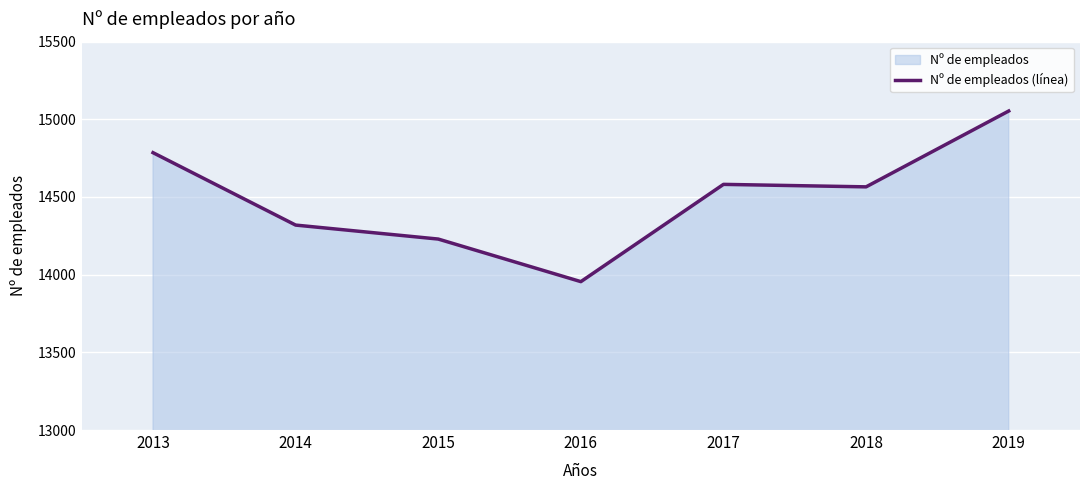

How many values exceed 14565?

3